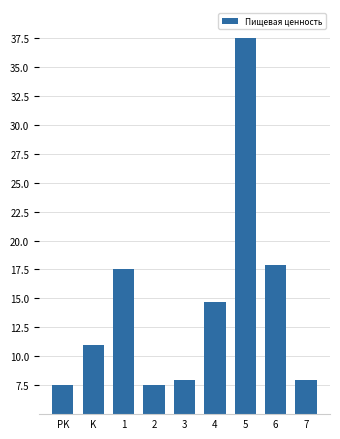

Reading left to right, list all the values displayed in this chart.

7.5	11.0	17.5	7.5	8.0	14.7	37.5	17.9	8.0